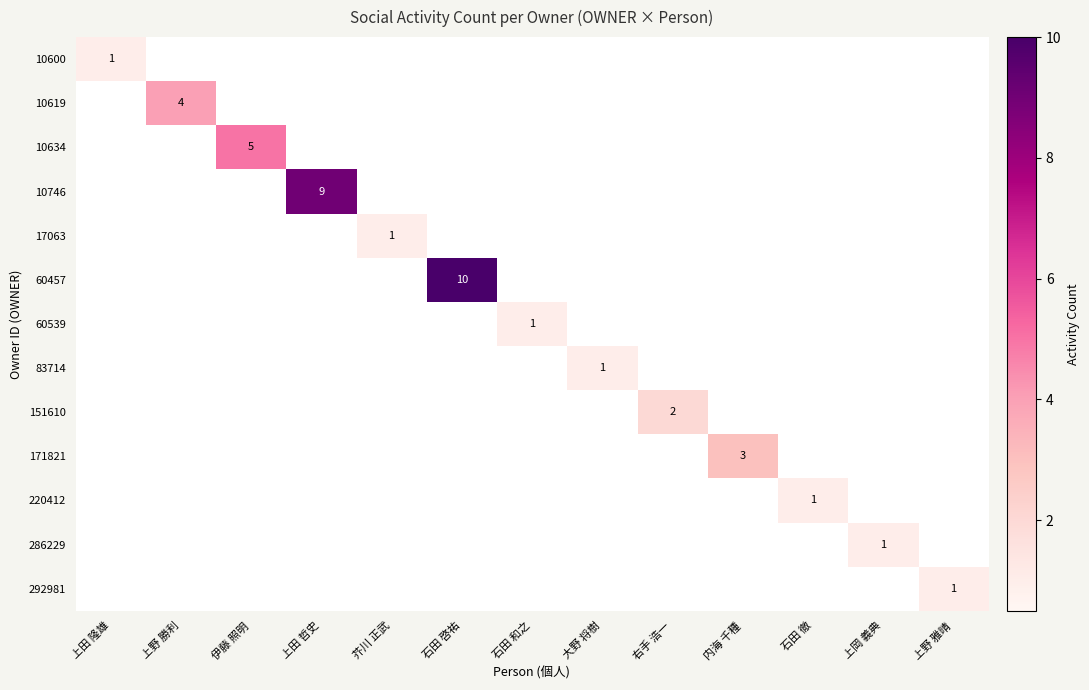

Count the number of categories in the chart.

13